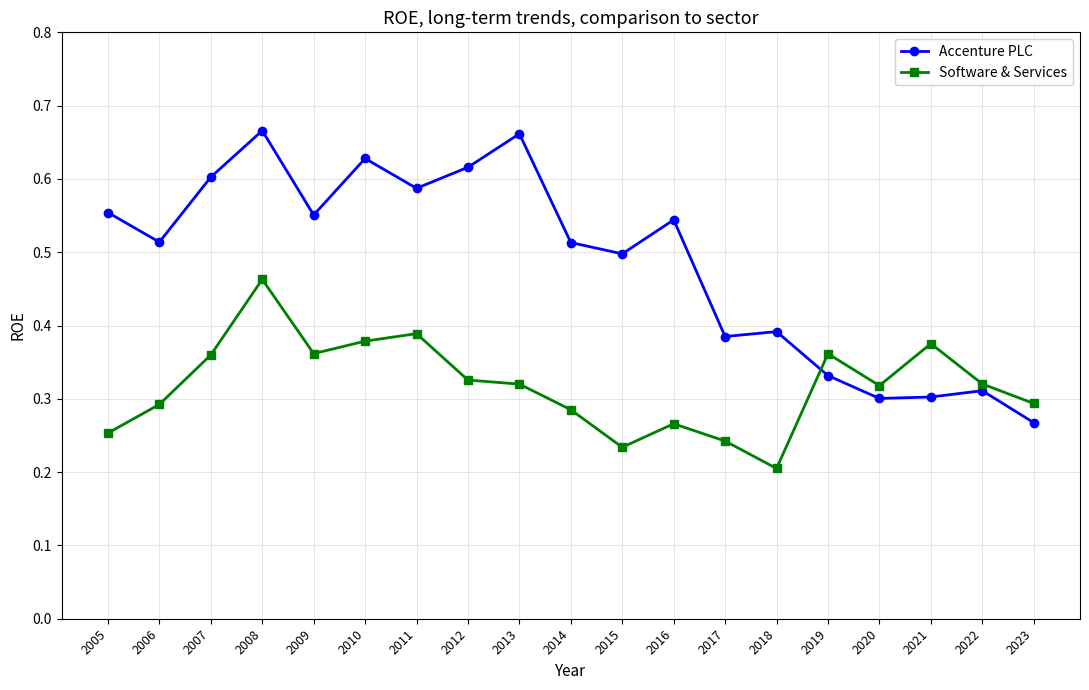

At which category does the chart reach its minimum across all series?

2018